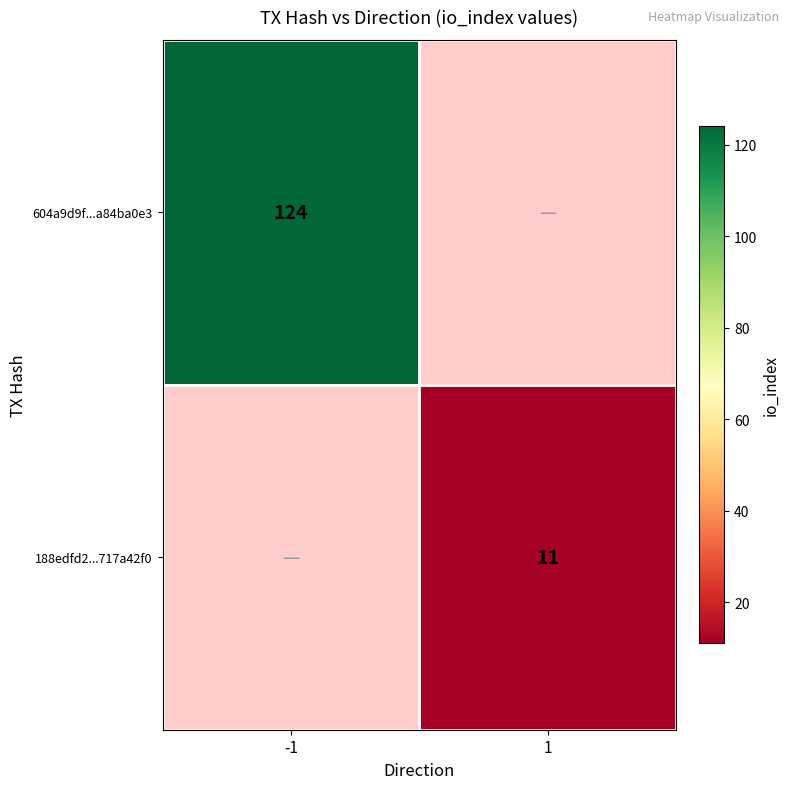

The 188edfd2...717a42f0 series shows 6 at 1. True or false?

False